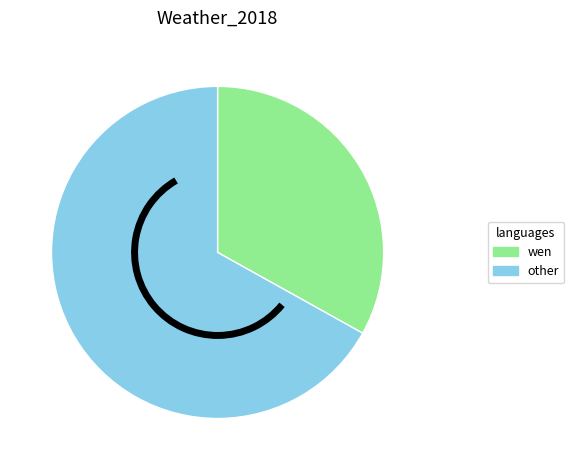

Is there any slice that represents more than half of the pie?

Yes